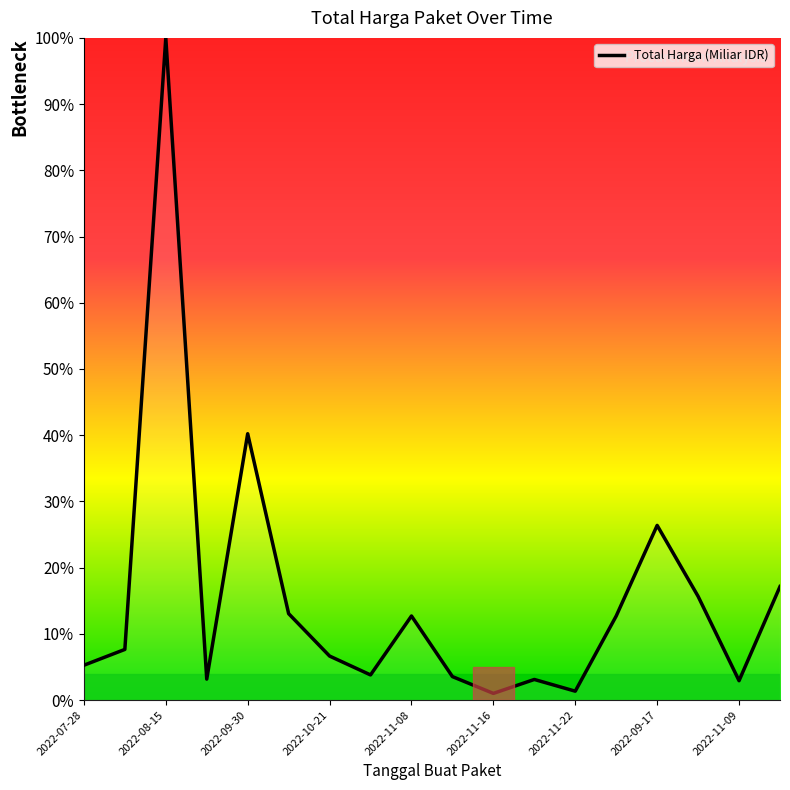

What is the greatest value displayed?

100.0